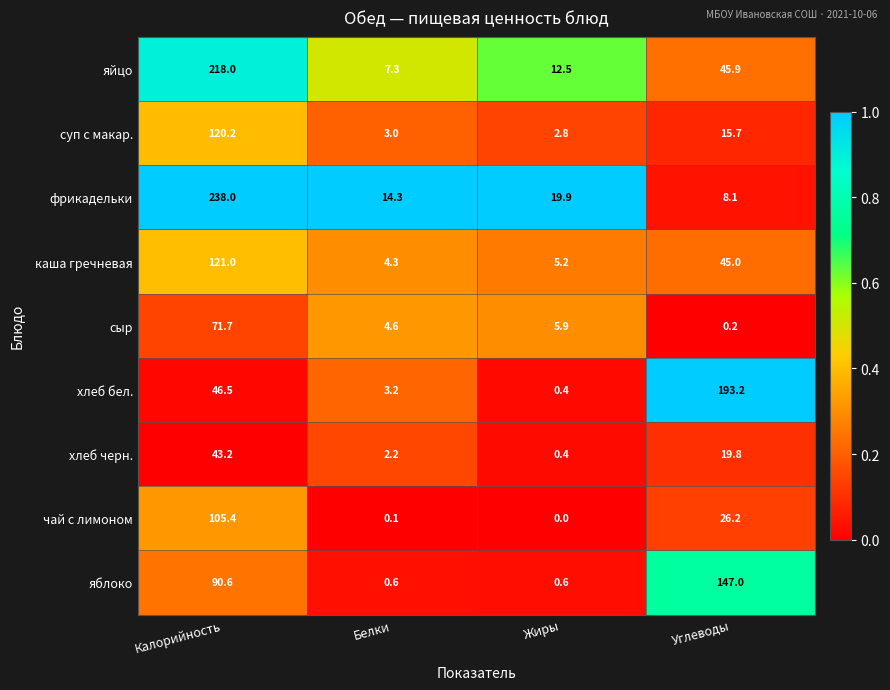

Which label corresponds to the smallest value in the chart?

Жиры